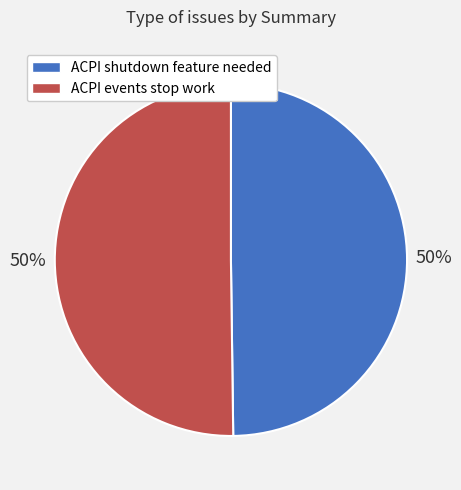

To the nearest percent, what is the combined percentage of ACPI shutdown feature needed and ACPI events stop work?

100%